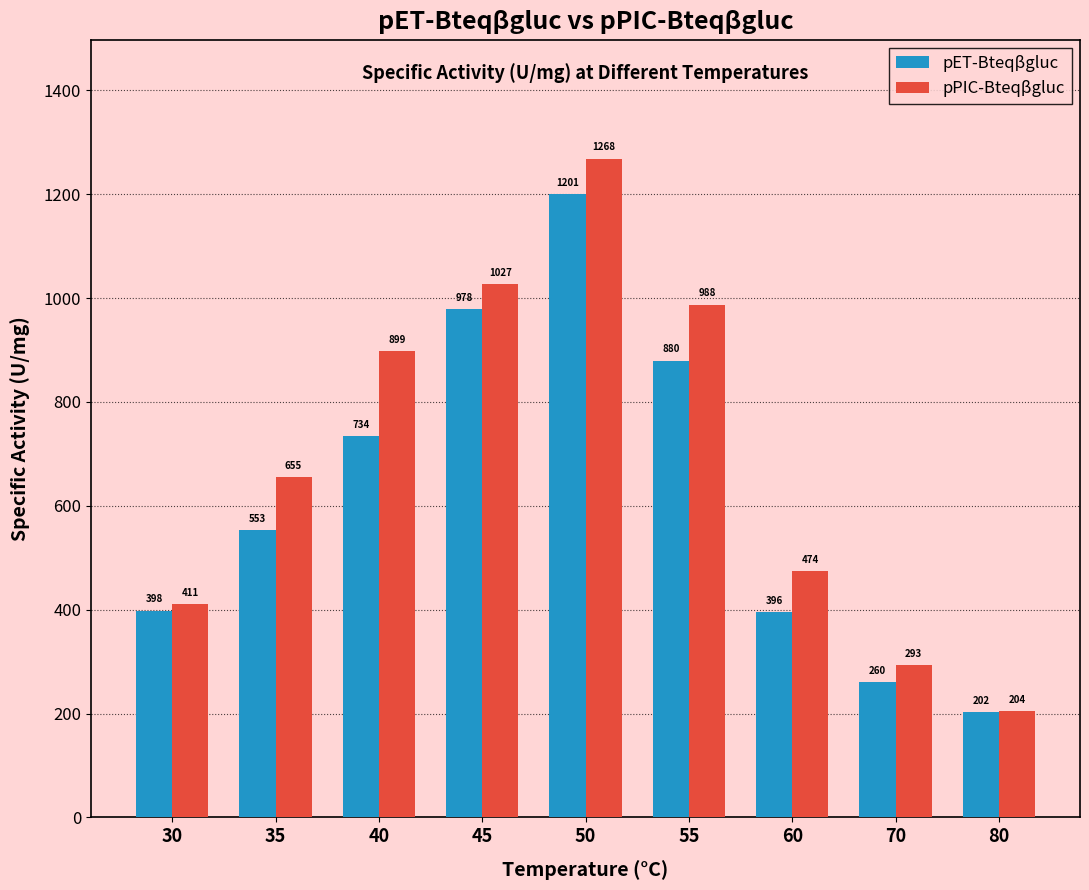

At 80, list the series in order from largest to smallest.

pPIC-Bteqβgluc, pET-Bteqβgluc